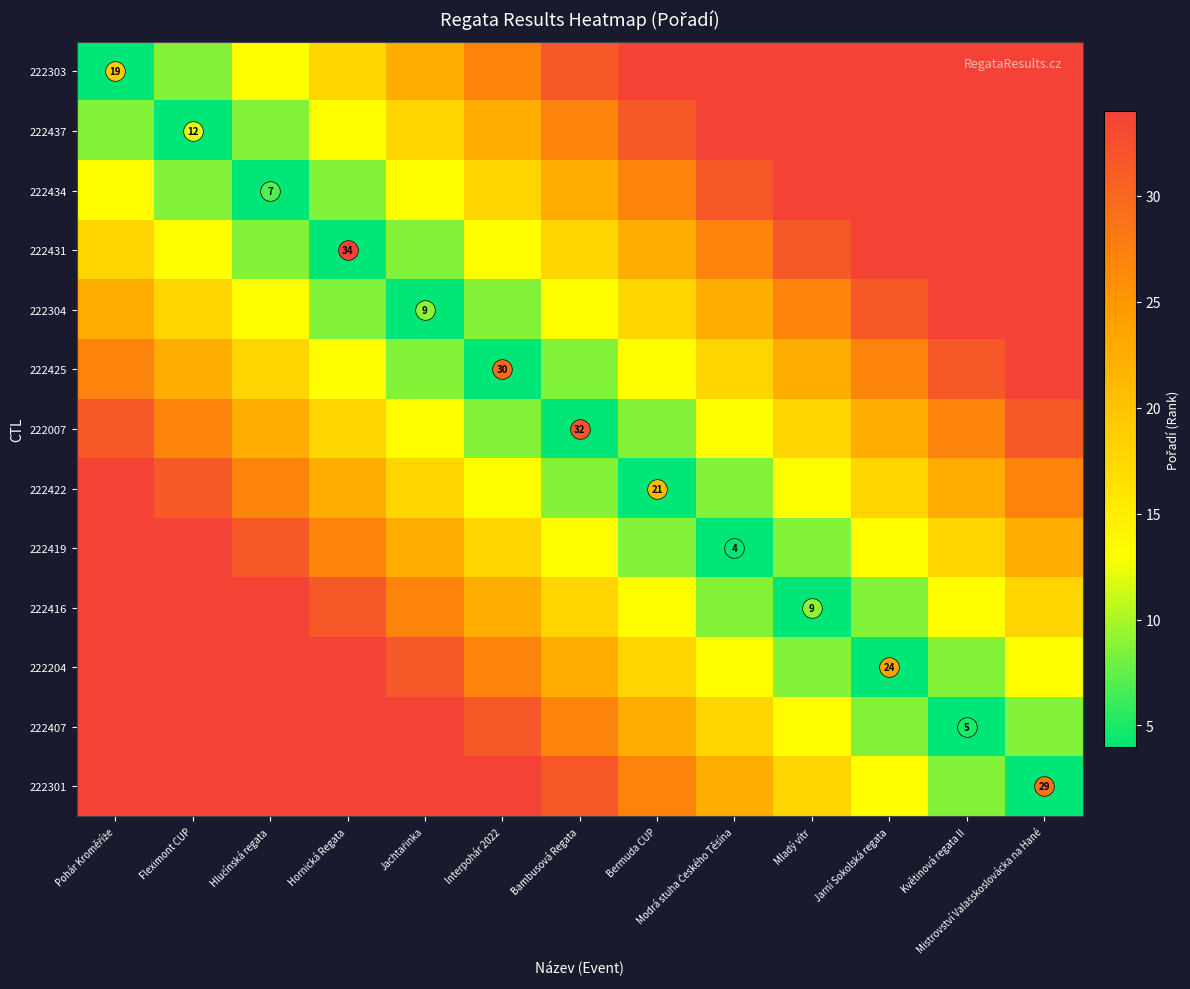

Which has a higher value, Hornická Regata or Bambusová Regata?

Bambusová Regata